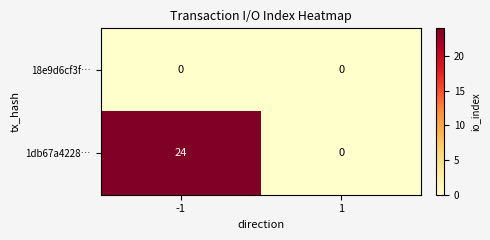

Count the number of categories in the chart.

2